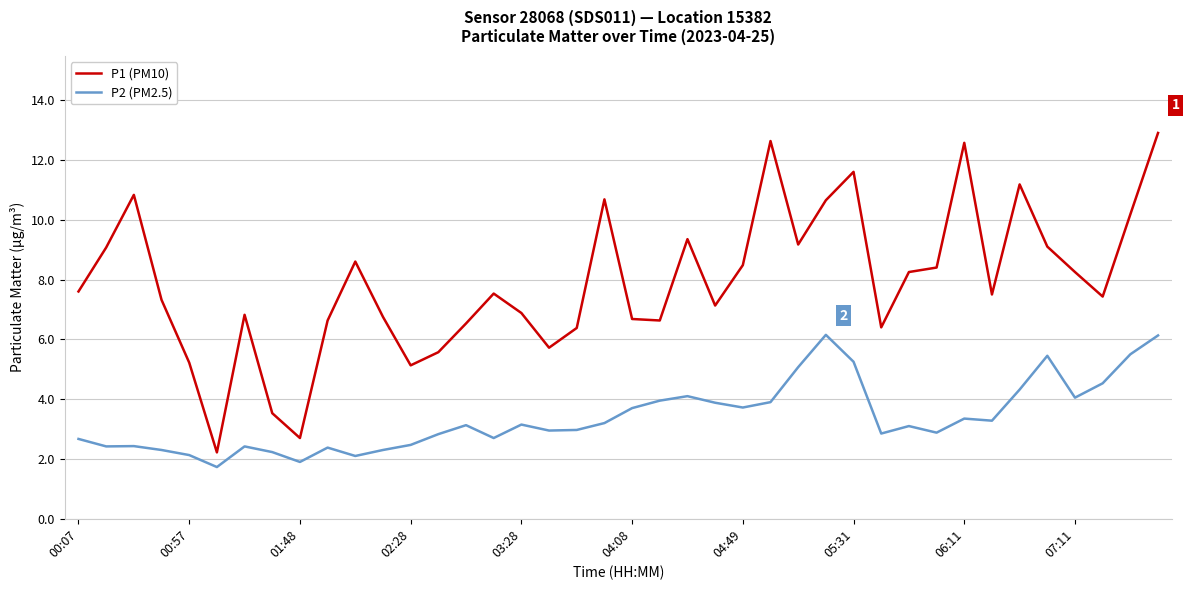

Rank the series by their average value, from lowest to highest.

P2 (PM2.5), P1 (PM10)